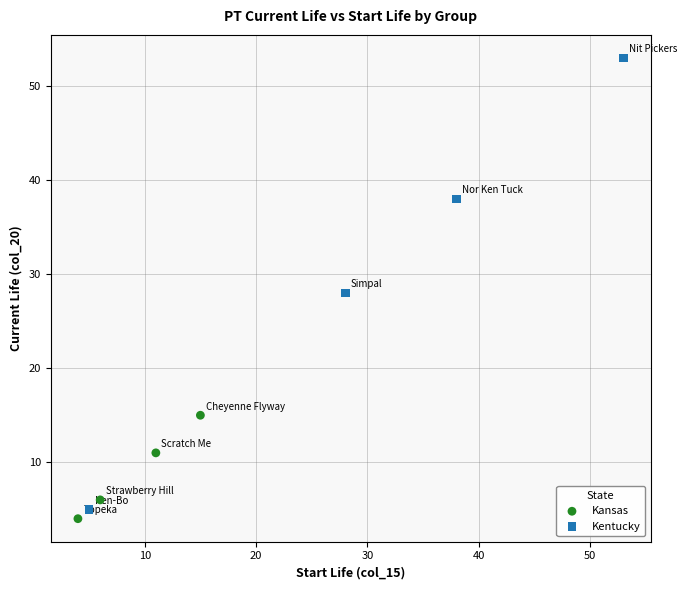

Which series has the largest Y range (max minus min)?

Kentucky